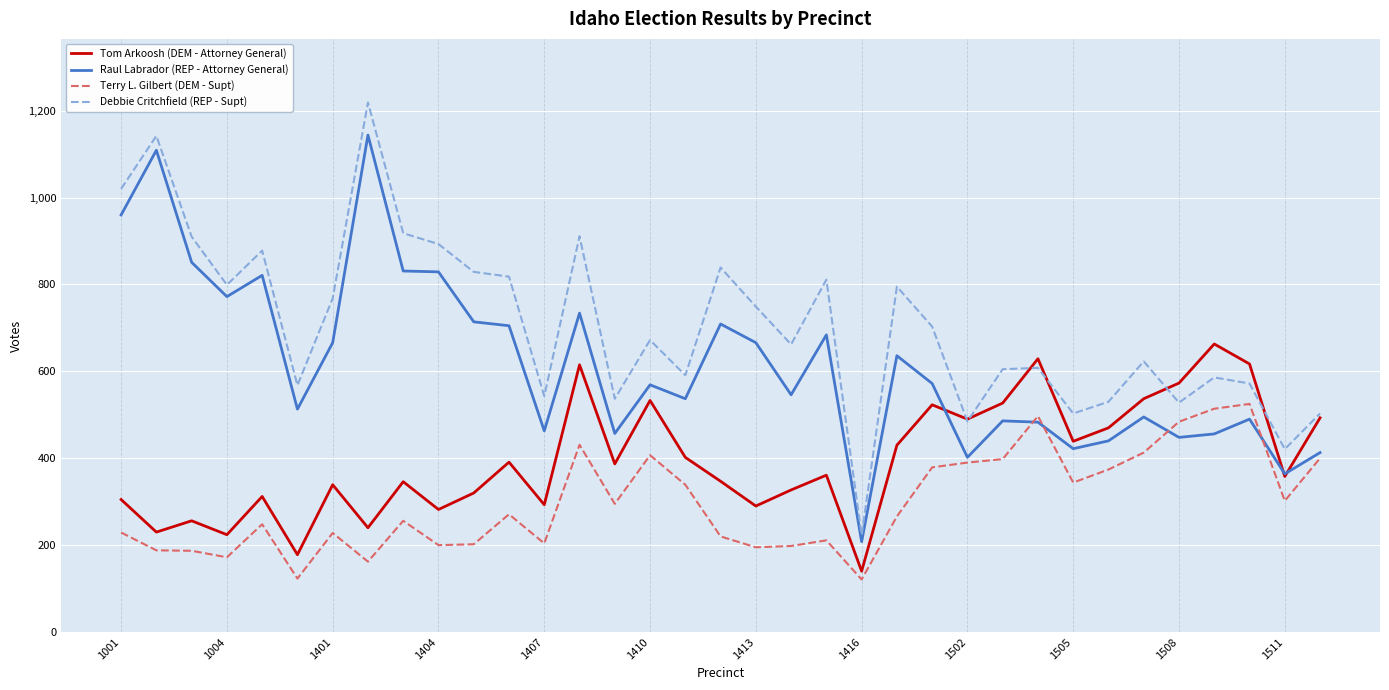

How many lines are shown in the chart?

4